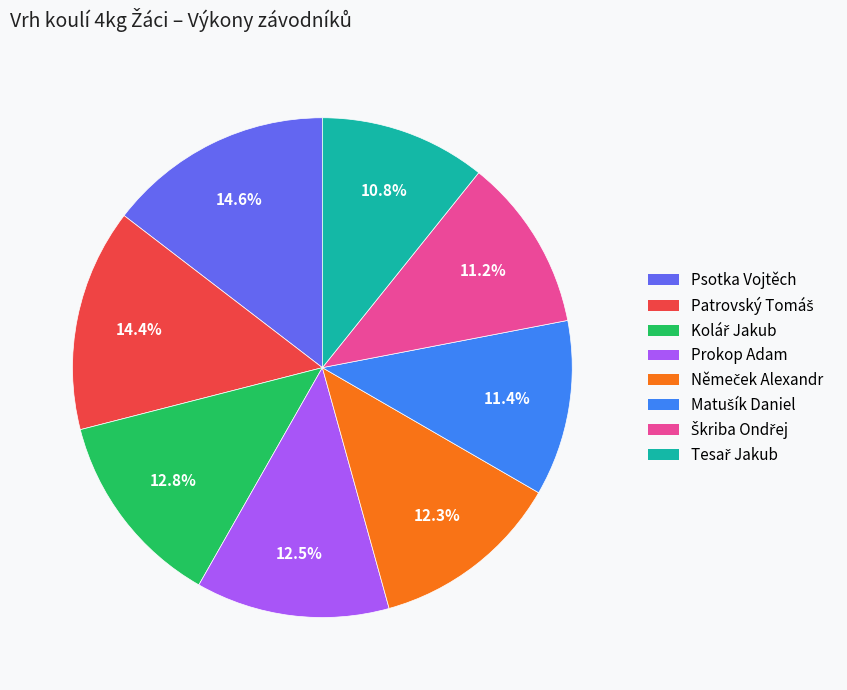

Does any single category account for the majority?

No